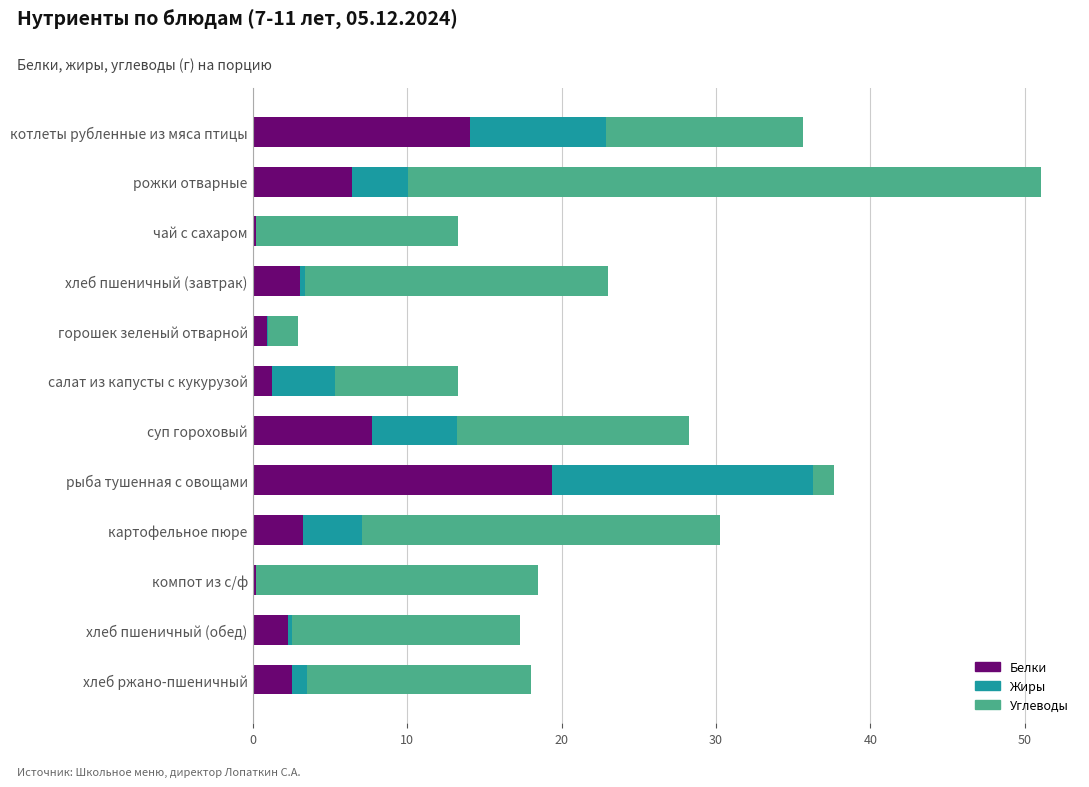

Which category has the highest value in the Белки series?

рыба тушенная с овощами